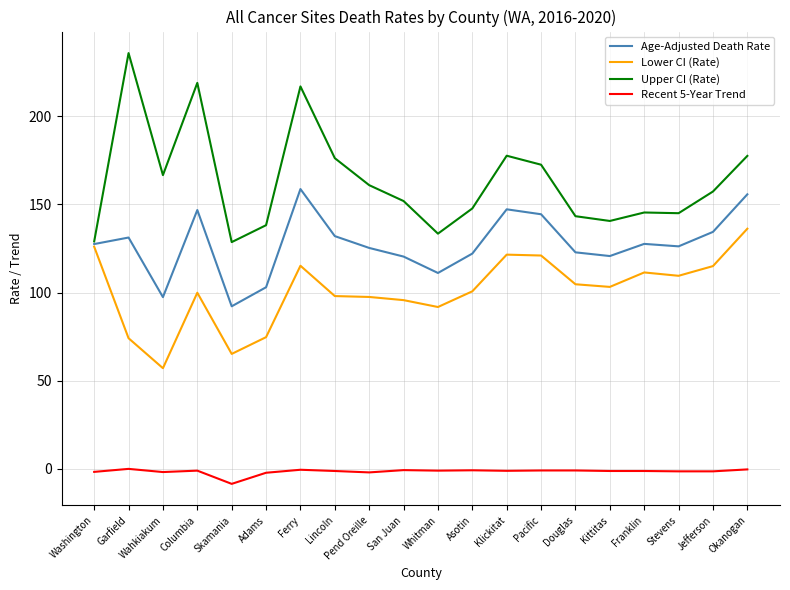

In Upper CI (Rate), how many points are higher than both neighbors (excluding endpoints)?

5